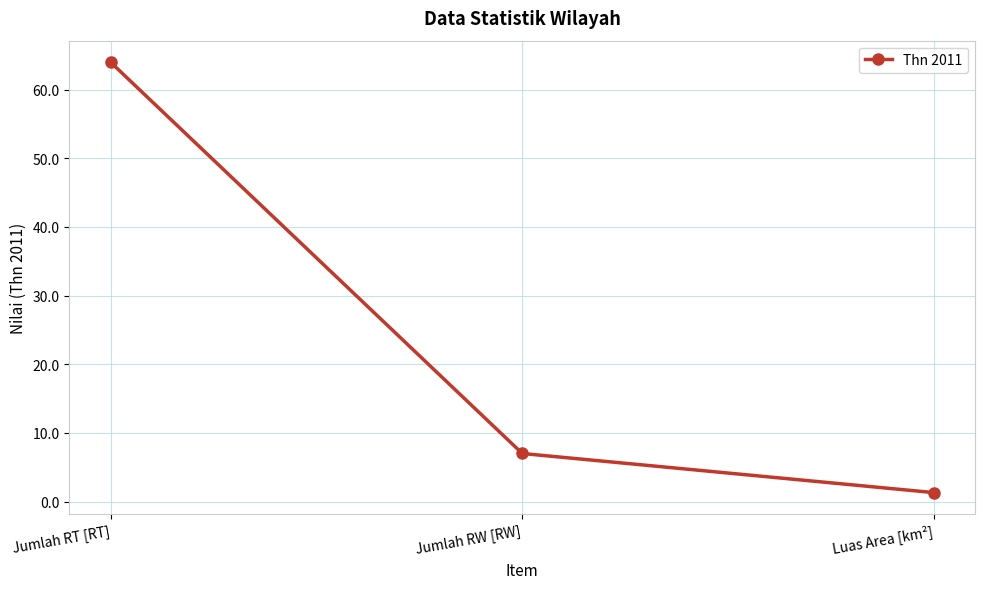

Does the chart have visible grid lines?

Yes